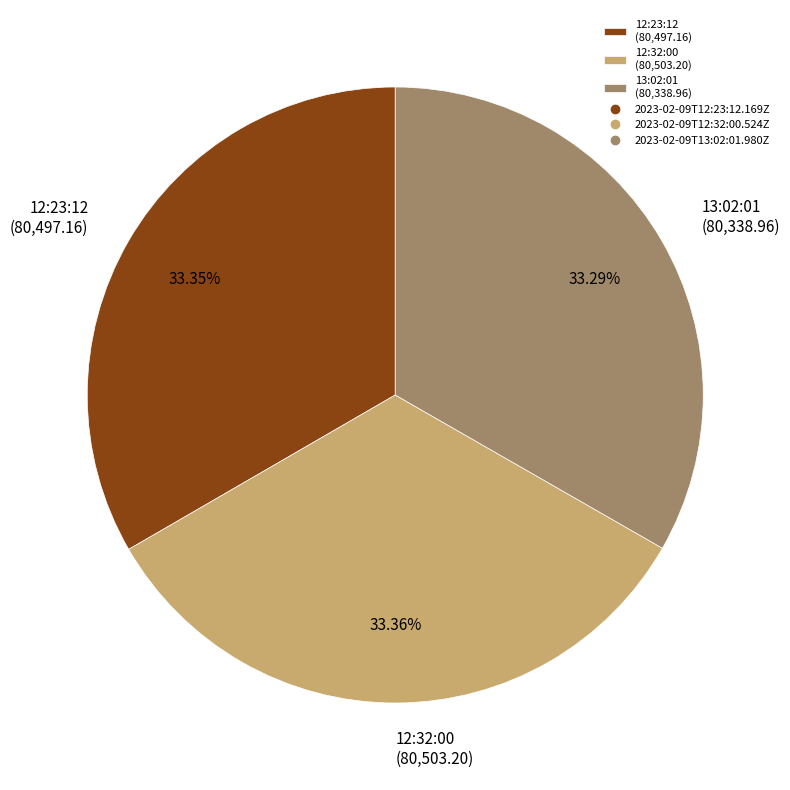

What is the ratio of the value at 12:32:00 (80,503.20) to the value at 13:02:01 (80,338.96)?

1.0